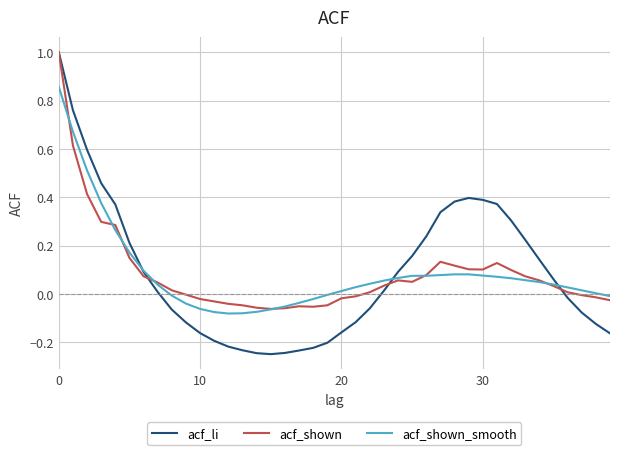

What are all the series names shown in the legend?

acf_li, acf_shown, acf_shown_smooth